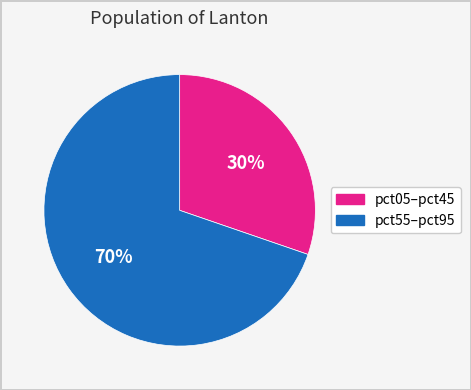

Does any single category account for the majority?

Yes